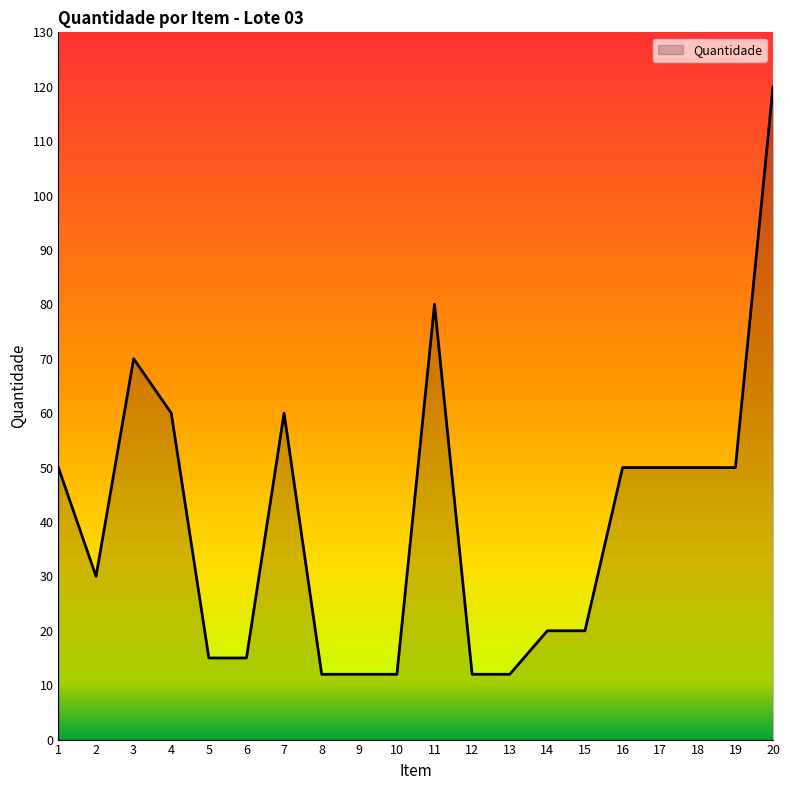

What is the ratio of the value at 17 to the value at 12?

4.2